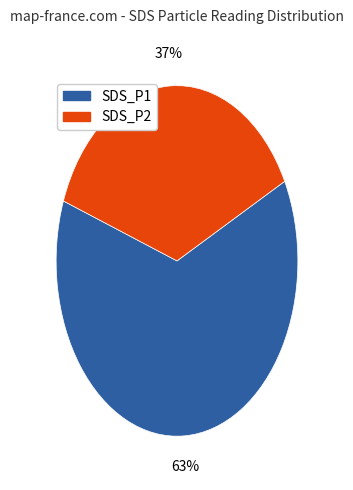

True or false: SDS_P1 accounts for 63% of the total.

True